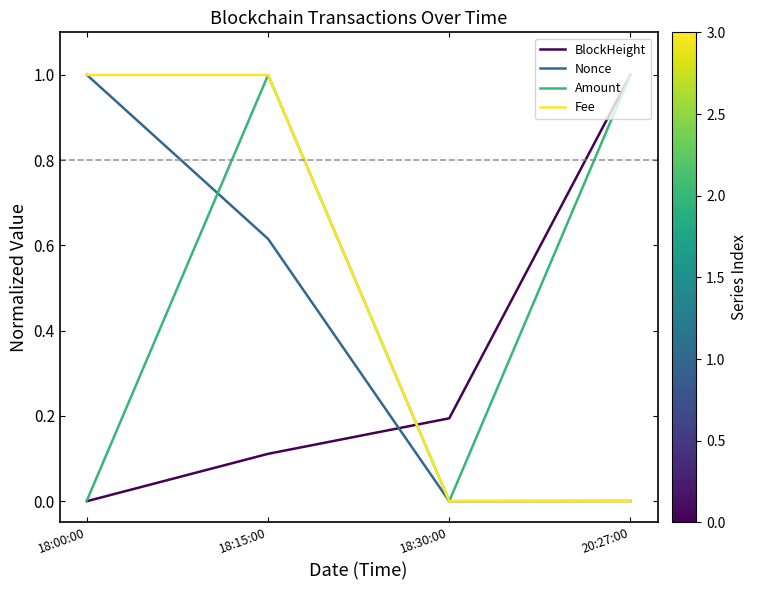

What are all the series names shown in the legend?

BlockHeight, Nonce, Amount, Fee